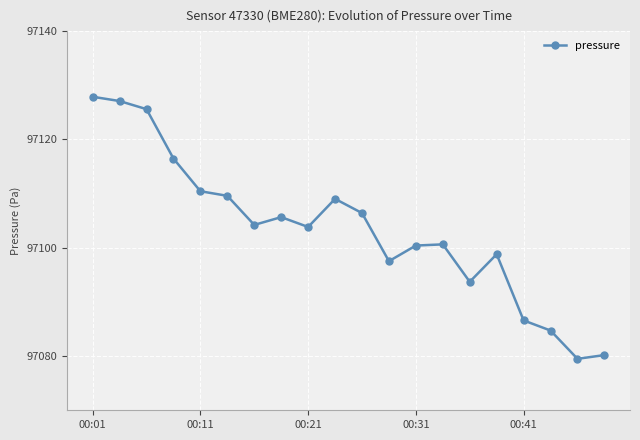

Does the chart display data point markers on the line(s)?

Yes